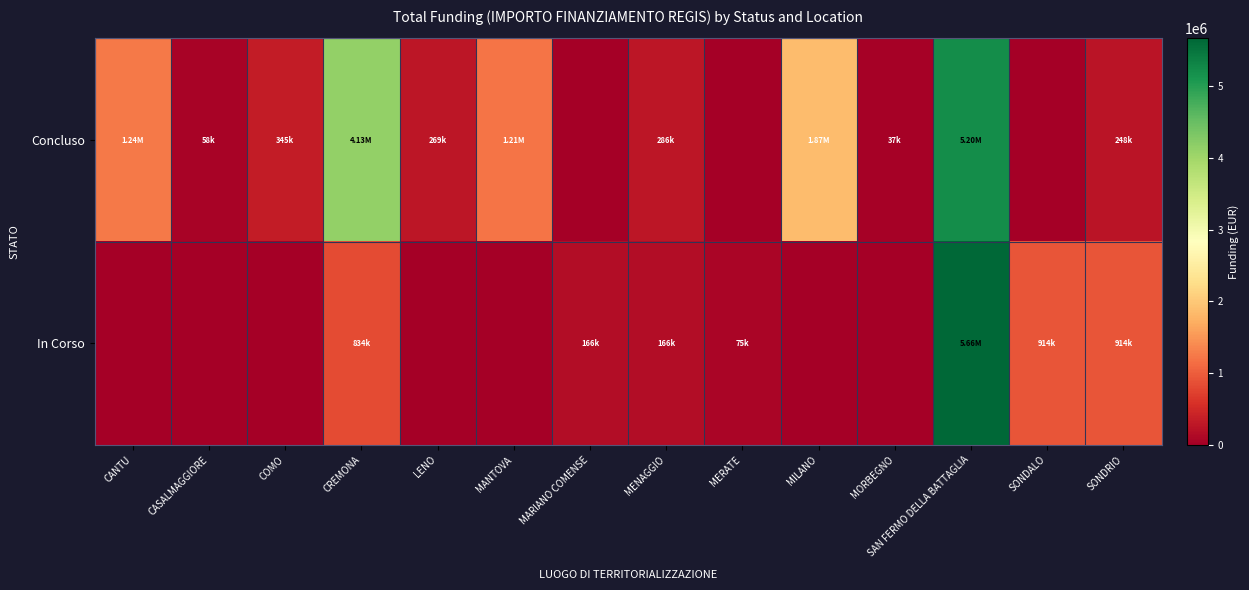

Which label corresponds to the smallest value in the chart?

MARIANO COMENSE